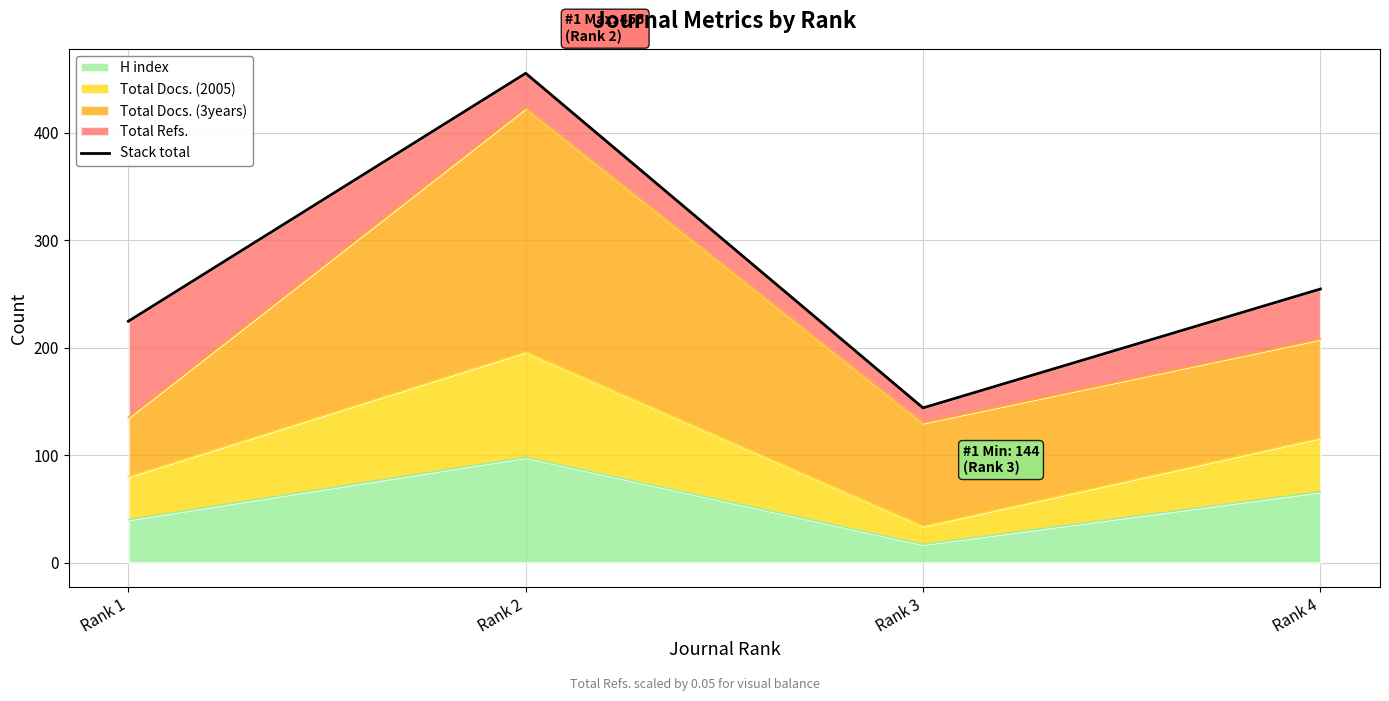

The value at Rank 4 is 254.7. True or false?

True